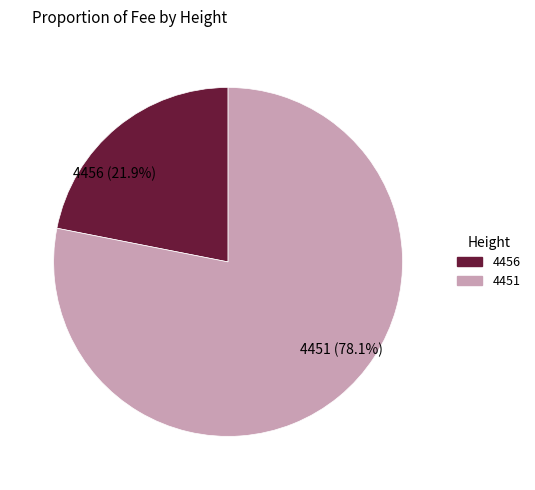

Is 4456 the majority of the pie?

No